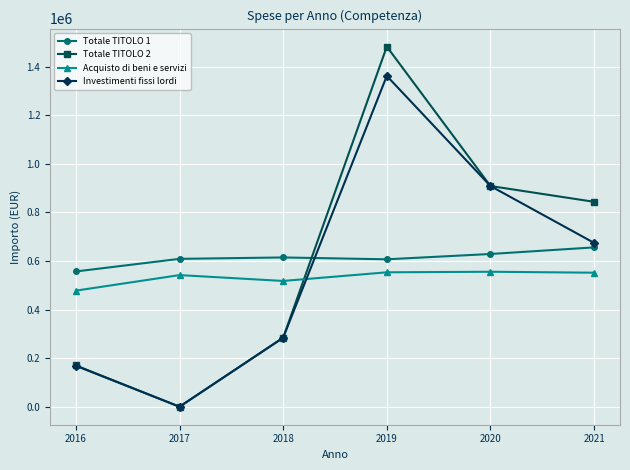

At which label does Totale TITOLO 2 reach its peak?

2019